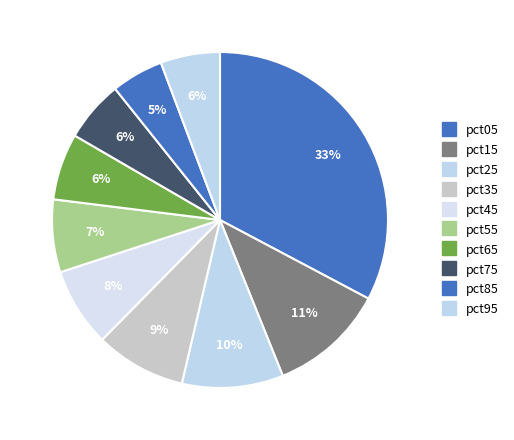

Is there any slice that represents more than half of the pie?

No